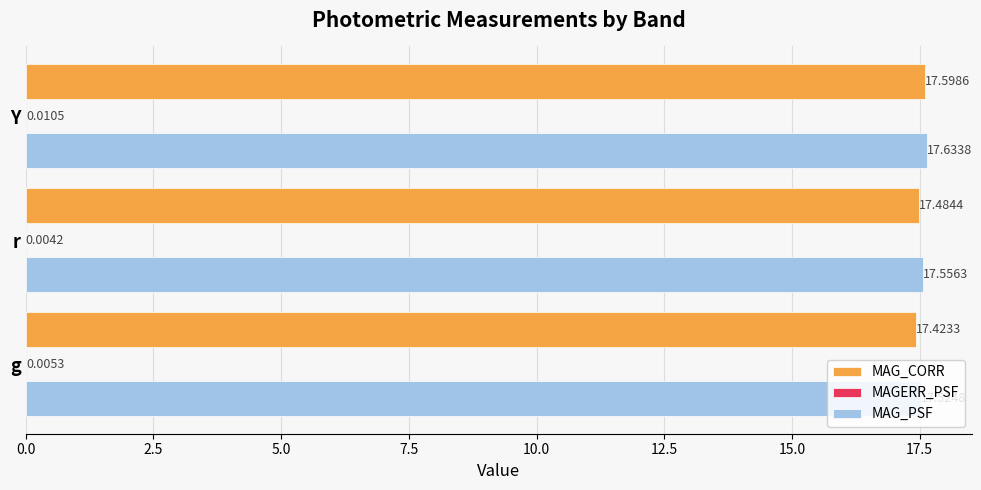

At which category does the chart reach its peak across all series?

Y